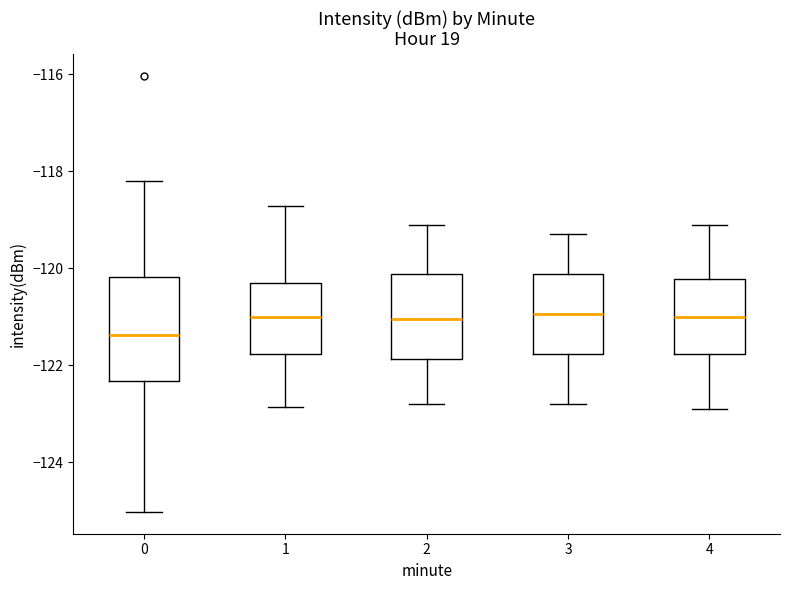

Which box is the tallest, from its lower edge to its upper edge?

0